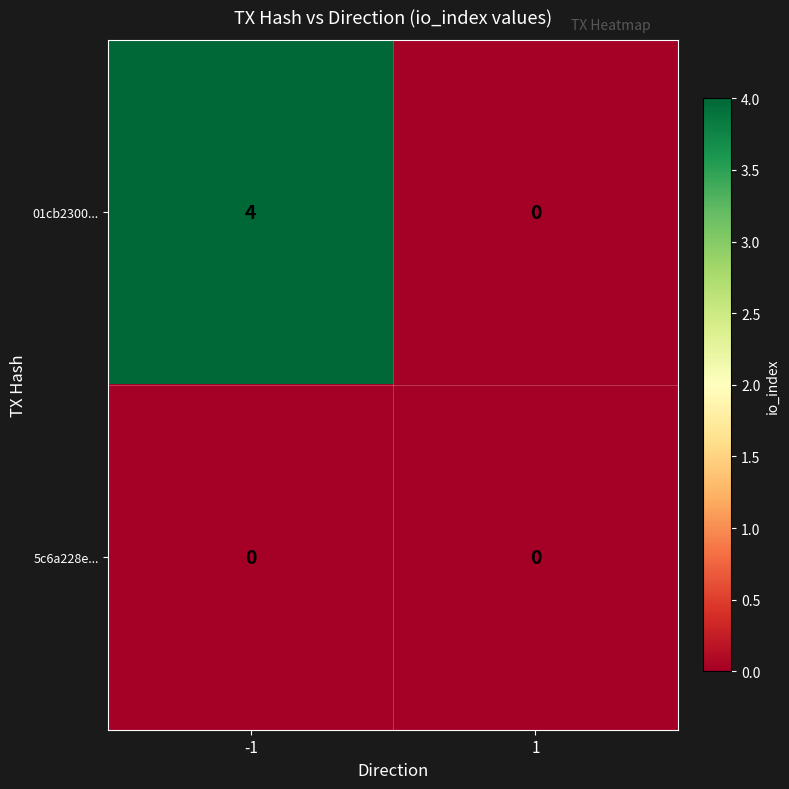

The value of 01cb2300... at 1 is 2. True or false?

False